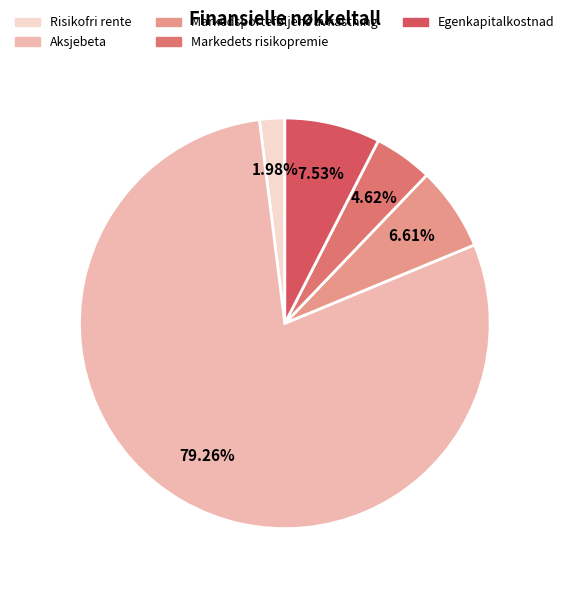

Does Risikofri rente represent more than half of the total?

No